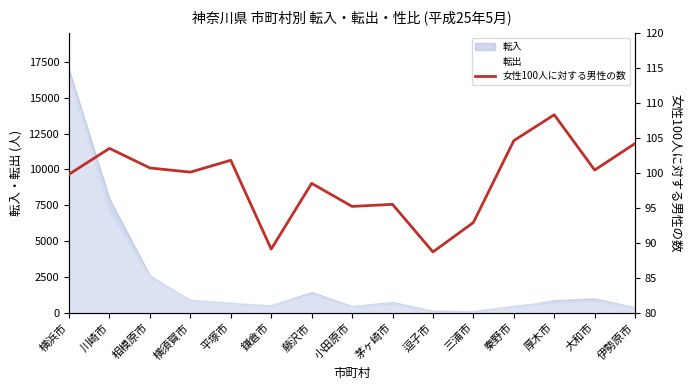

At which category does the data reach its first local valley?

横須賀市